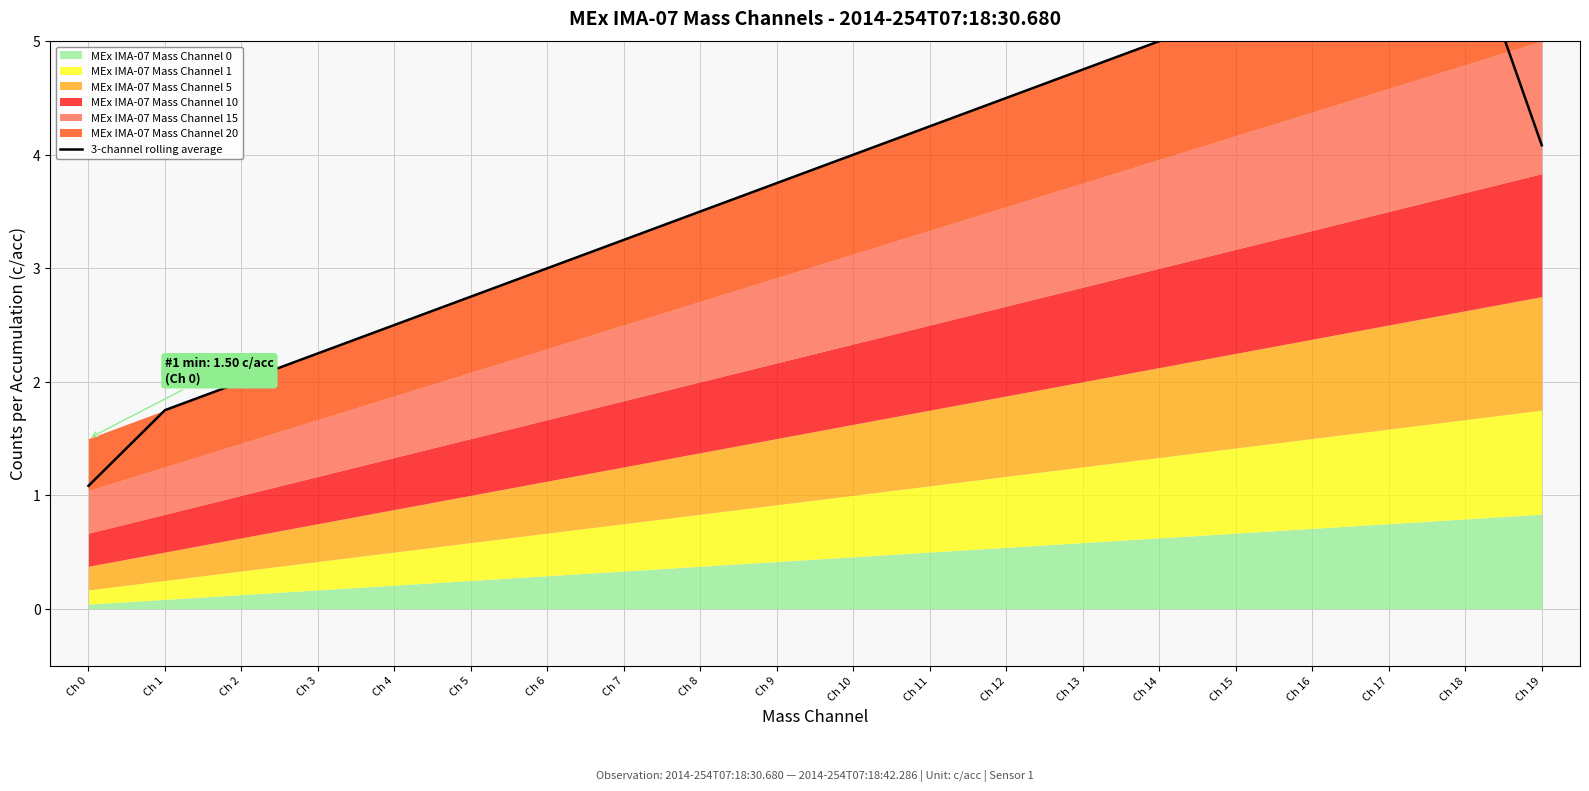

What is the sum of all values?

74.9